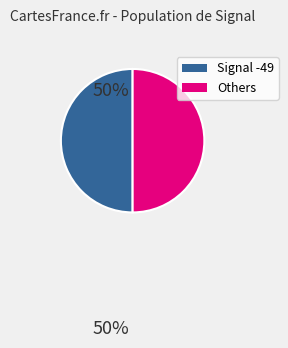

How many slices are in this pie chart?

2